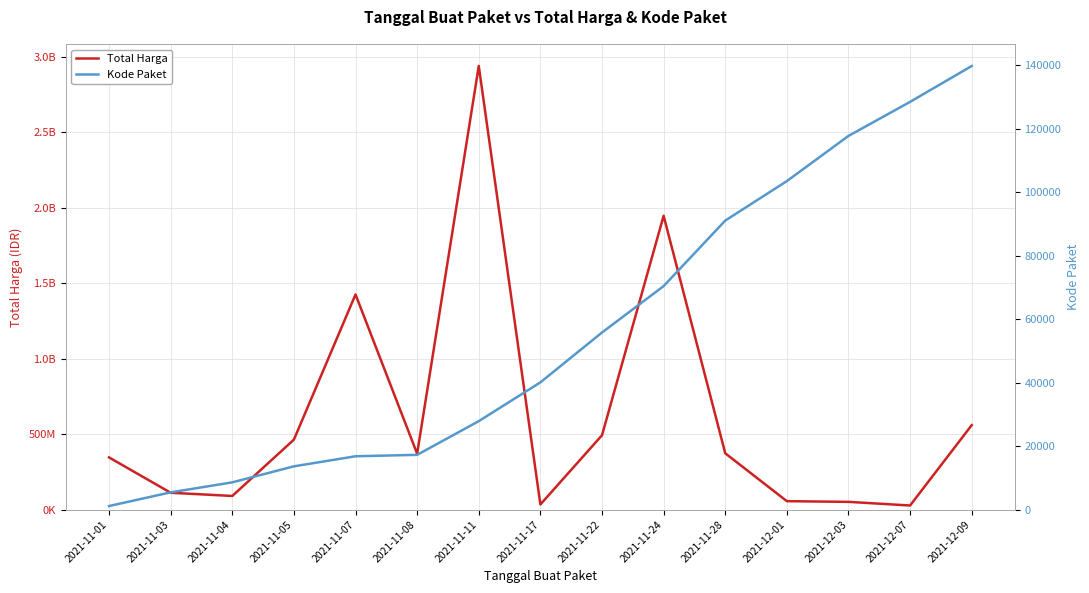

What is the label of the 7th point from the right?

2021-11-22